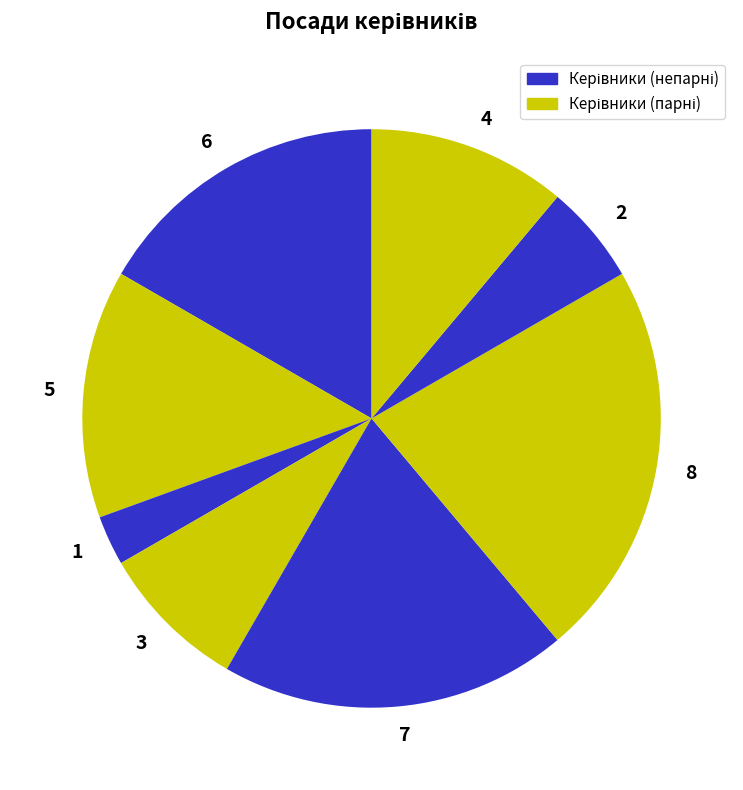

How many segments does this pie chart have?

8